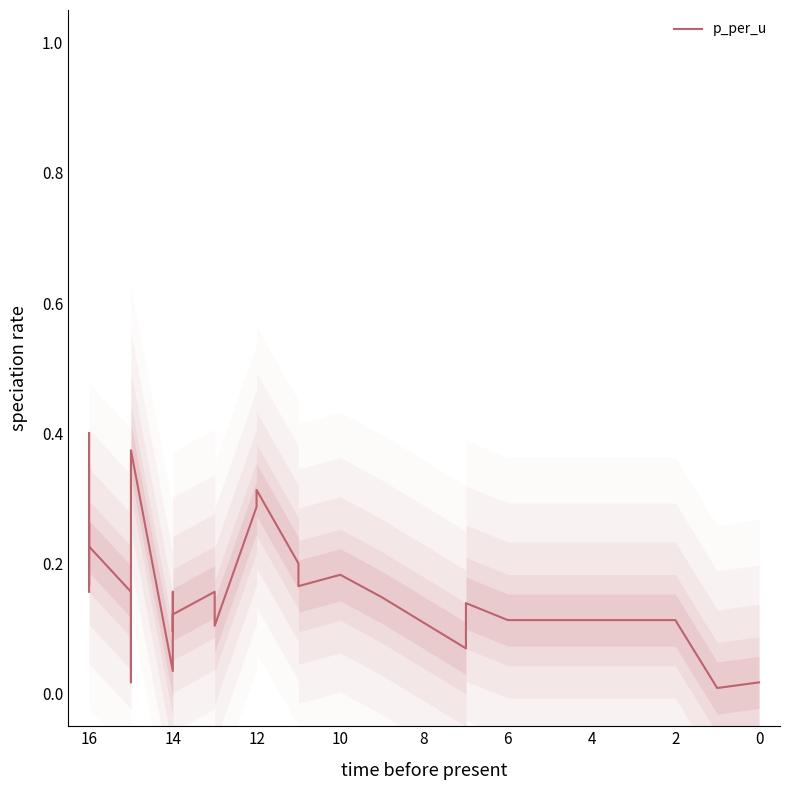

What is the difference between the maximum and second lowest values?

0.4